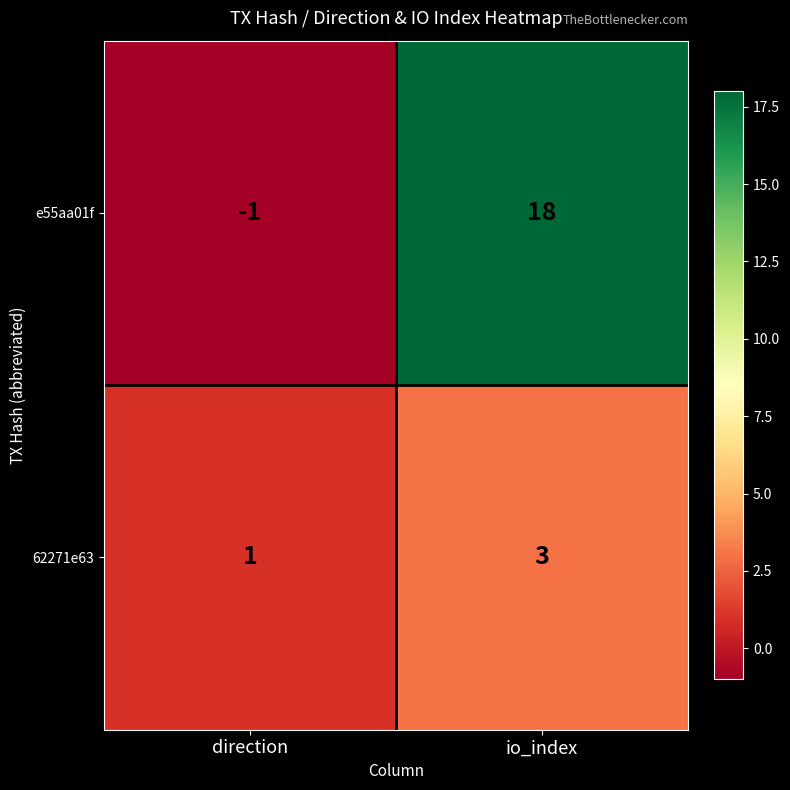

How many data points in e55aa01f are less than 18?

1